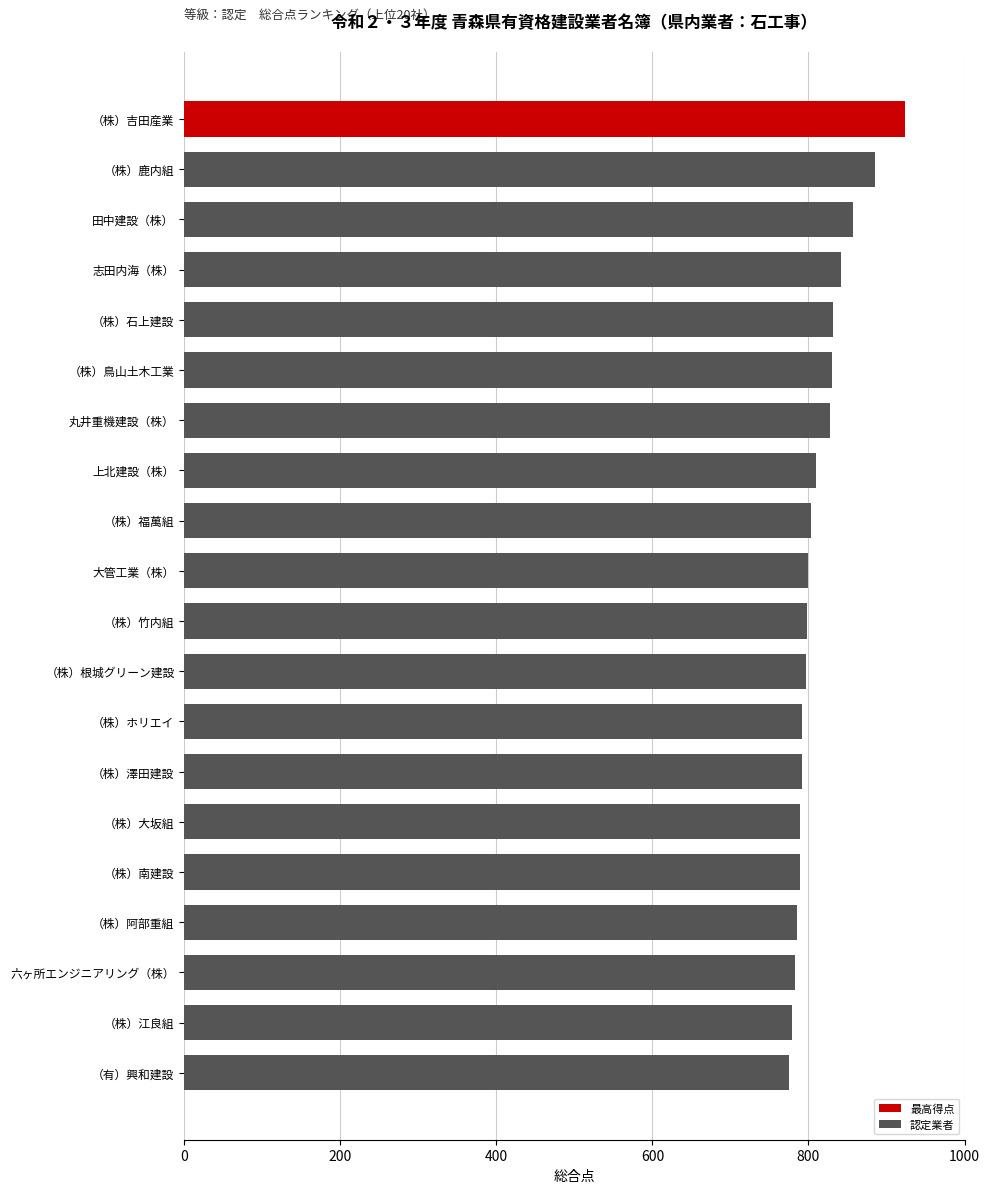

How many data points are above 798?

9